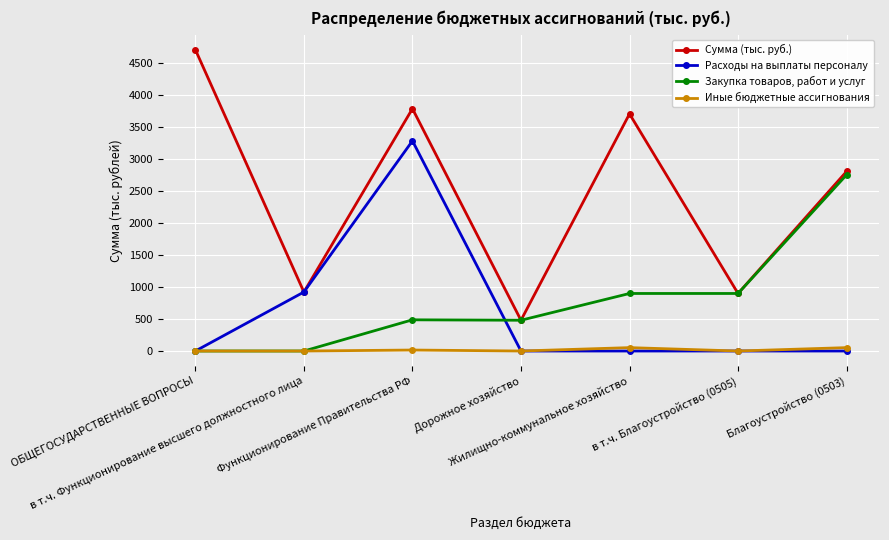

How many interior local valleys does the Сумма (тыс. руб.) series have?

3